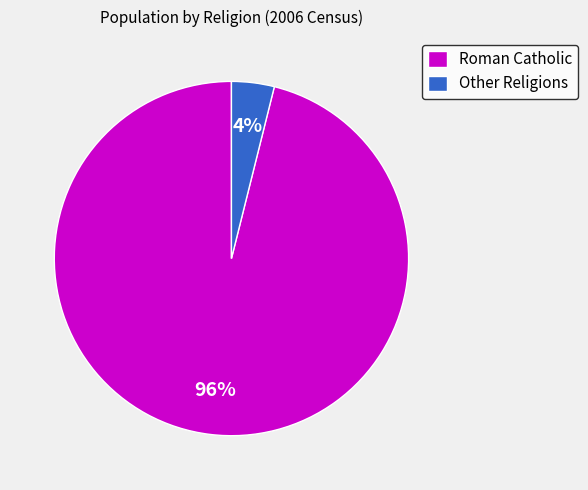

True or false: Other Religions accounts for 4% of the total.

True